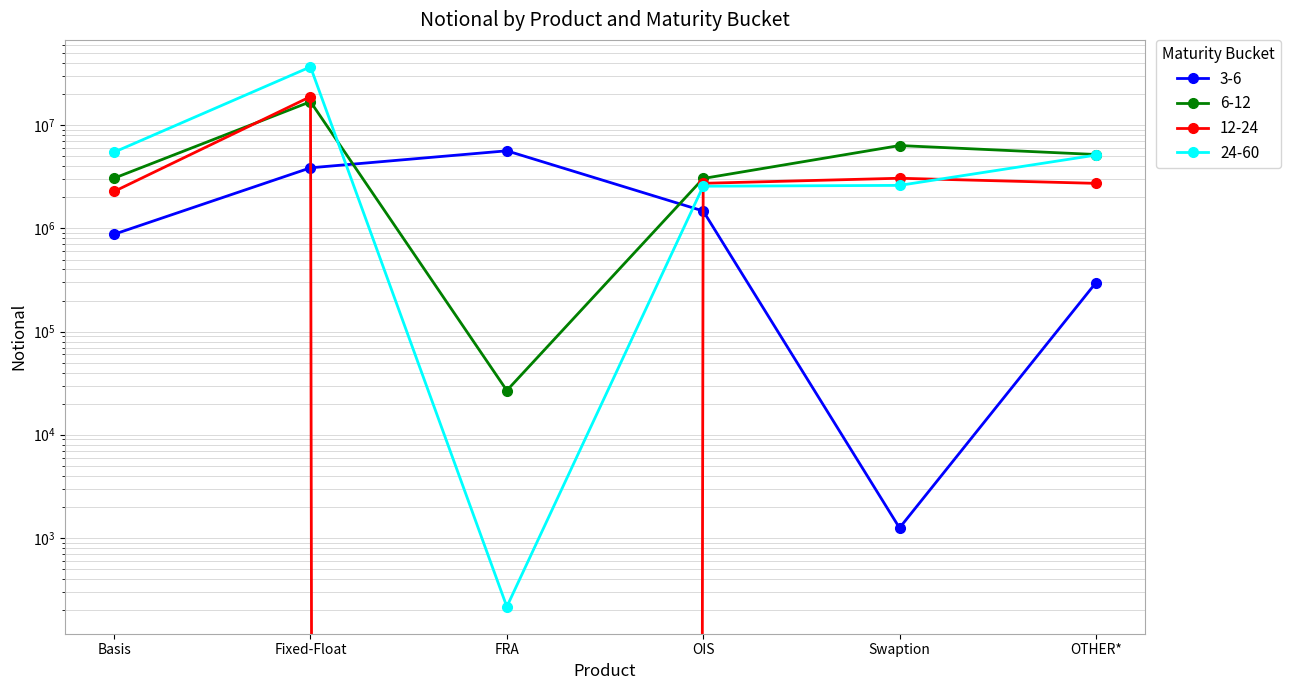

Reading right to left, what are all the values shown in this chart?

3-6: OTHER*=297399	Swaption=1249	OIS=1476151	FRA=5660305	Fixed-Float=3872898	Basis=878716
6-12: OTHER*=5211385	Swaption=6365507	OIS=3051757	FRA=26842	Fixed-Float=16942118	Basis=3072697
12-24: OTHER*=2736700	Swaption=3067816	OIS=2739509	FRA=0	Fixed-Float=18971744	Basis=2285299
24-60: OTHER*=5143615	Swaption=2615362	OIS=2567714	FRA=215	Fixed-Float=36856058	Basis=5491715